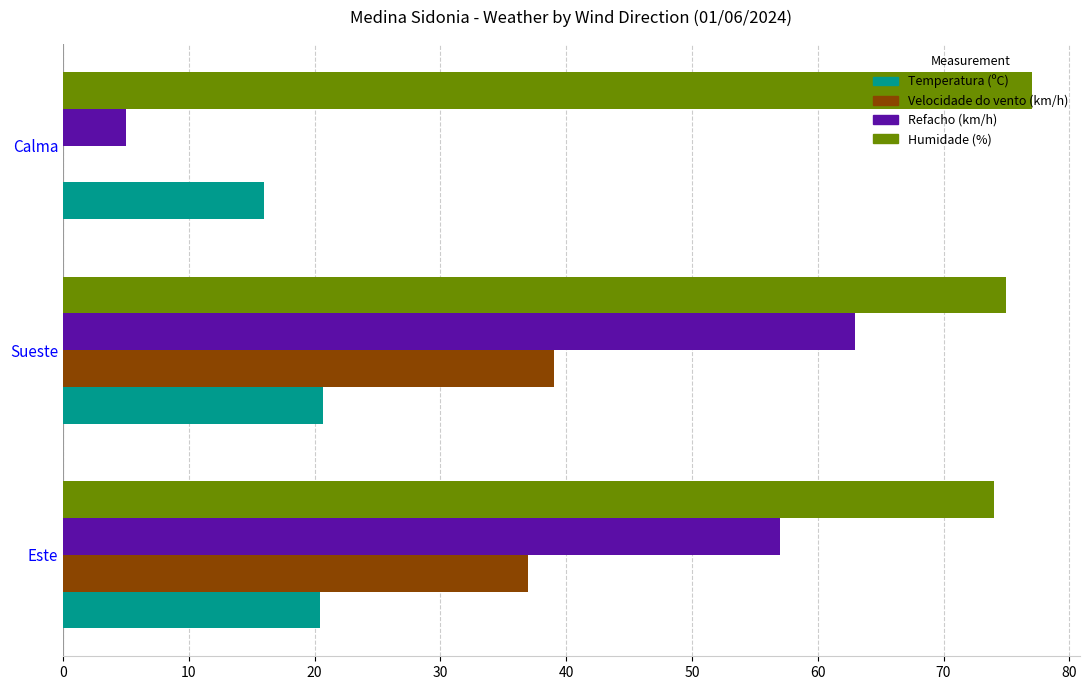

What is the sum of all Humidade (%) values?

226.0